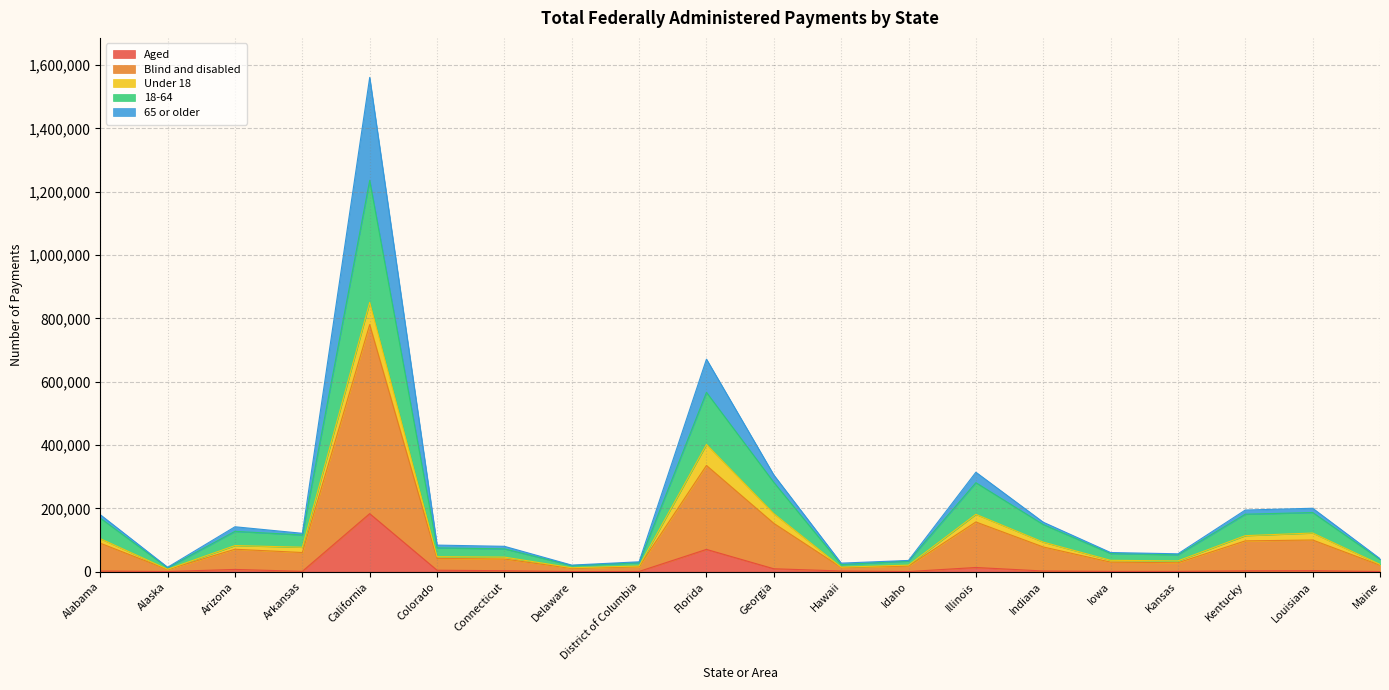

What is the total value across all series at California?

1560670